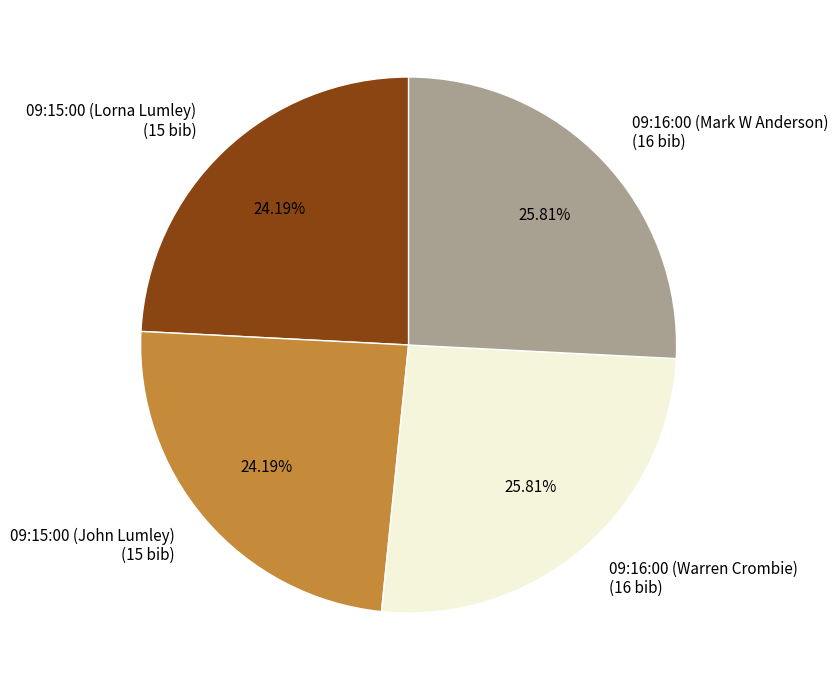

Does 09:15:00 (Lorna Lumley) represent more than half of the total?

No